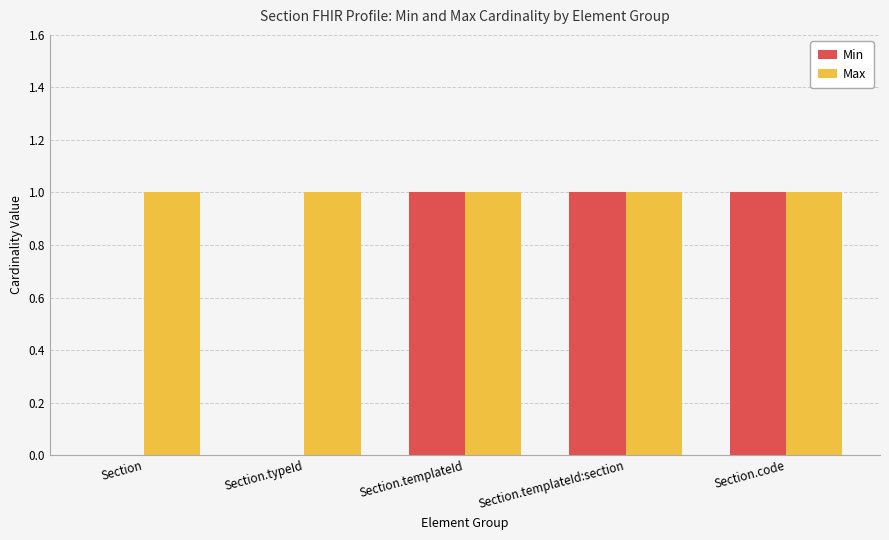

What are all the series names shown in the legend?

Min, Max